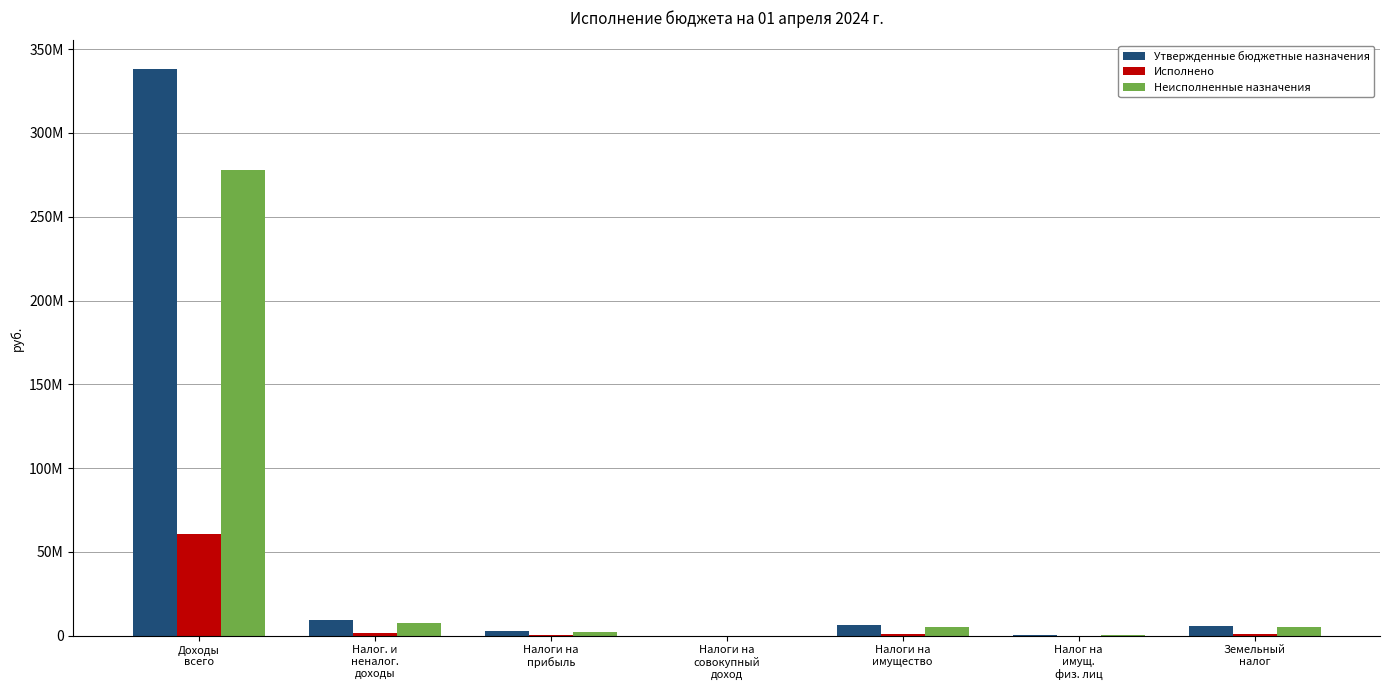

Does the chart contain stacked bars?

No